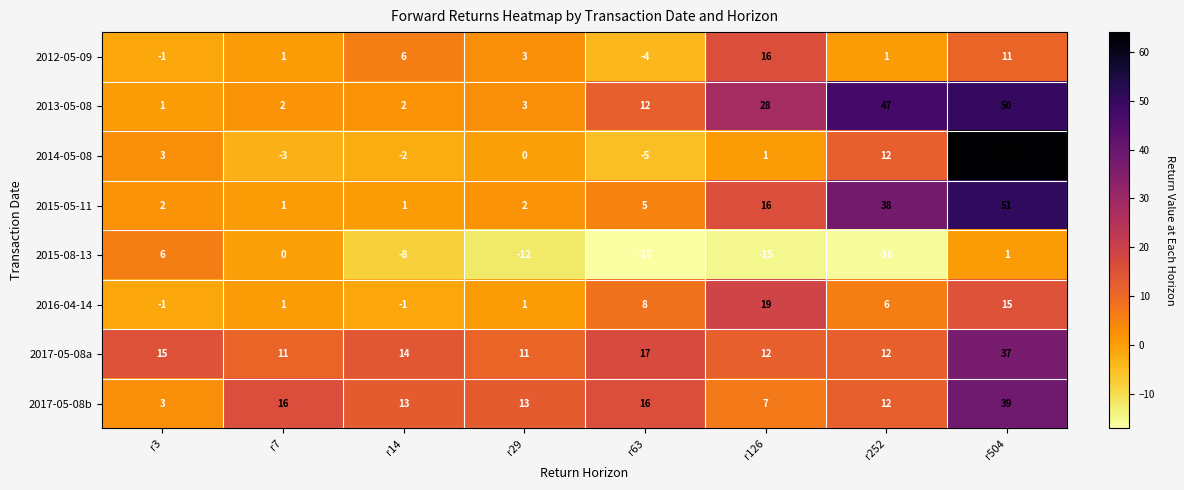

The 2013-05-08 series shows 28 at r126. True or false?

True